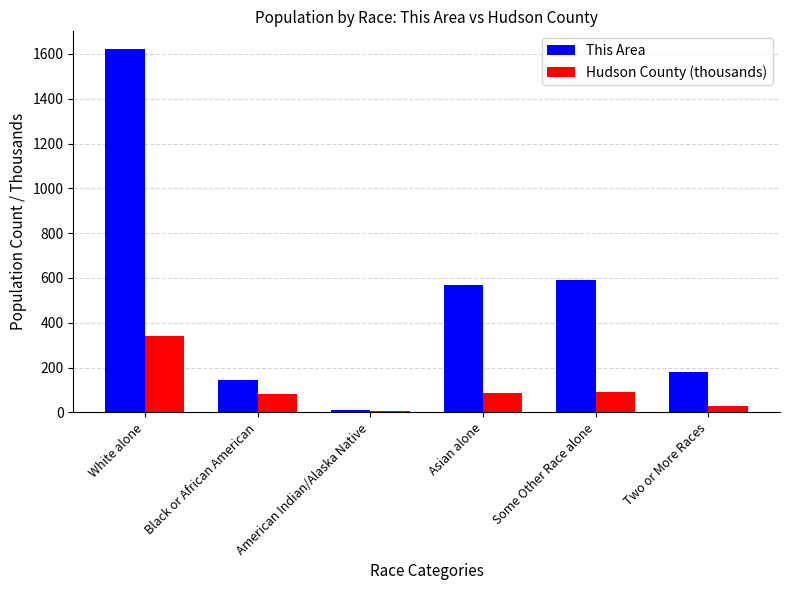

Which series has the widest spread of values?

This Area